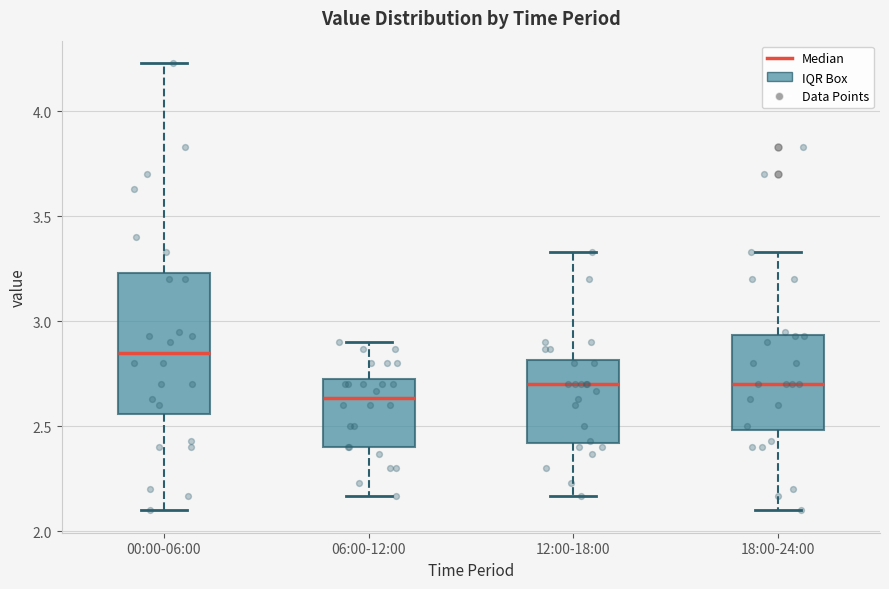

Which box has the lowest median line?

06:00-12:00